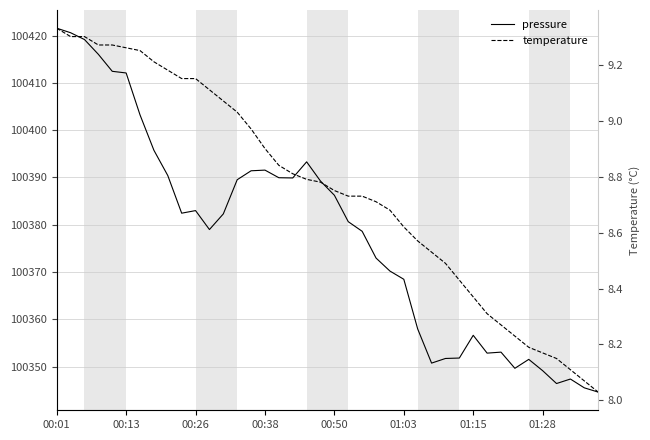

Is this an area chart (filled region under the line)?

No